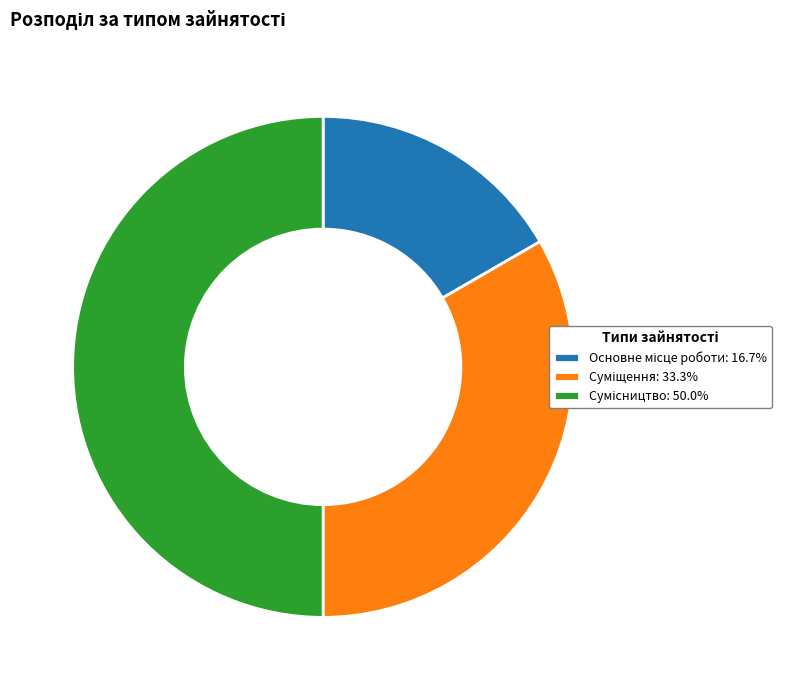

The Суміщення slice represents 33% of the pie. True or false?

True